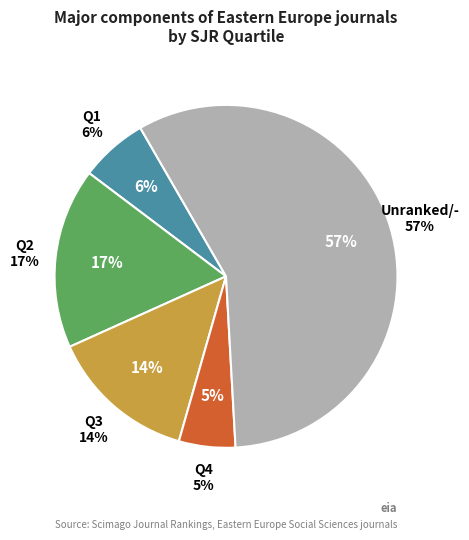

What is the smallest slice in the pie chart?

Q4